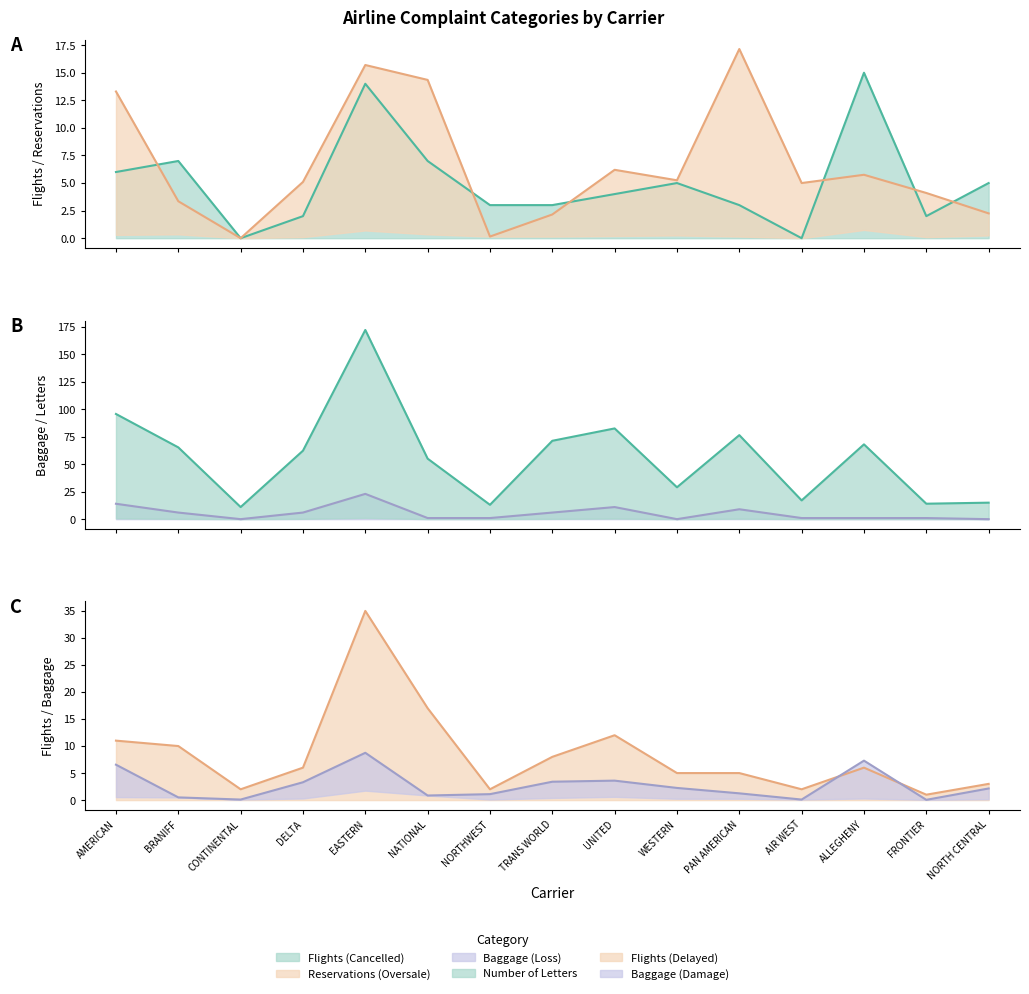

What is the difference between the highest and lowest values at FRONTIER?

14.0